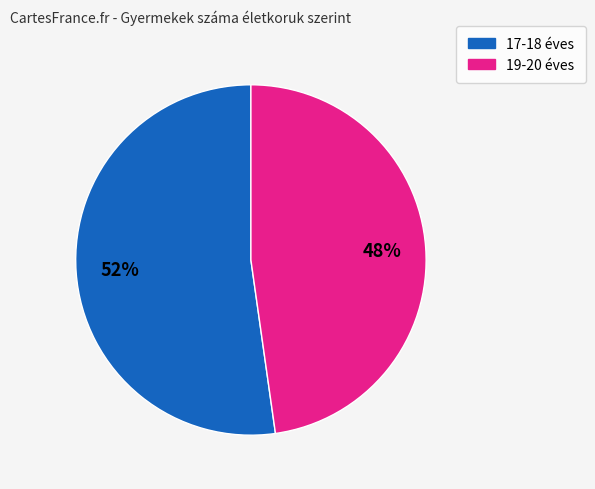

To the nearest percent, what is the difference between the largest and smallest slice percentages?

4%